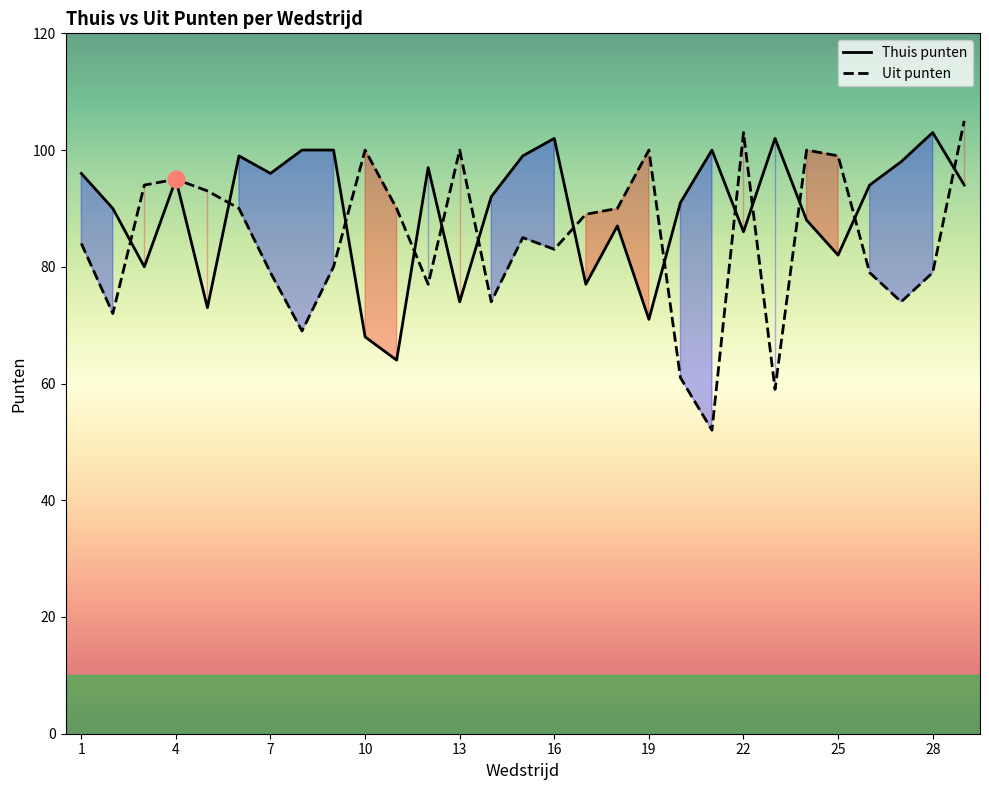

How many interior local valleys does the Thuis punten series have?

9